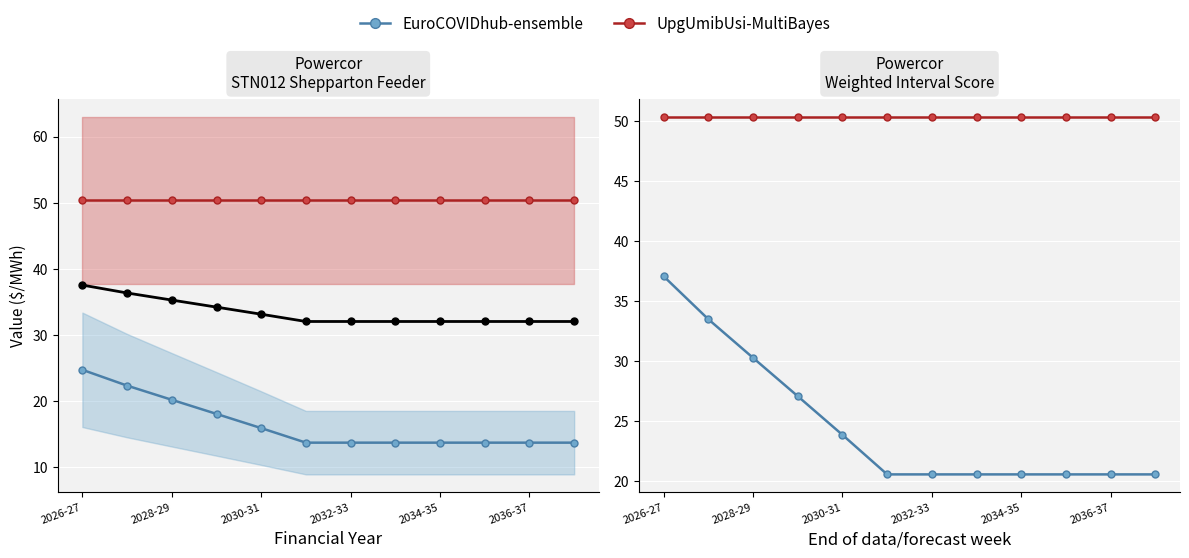

True or false: UpgUmibUsi-MultiBayes and CO2 Value ($/MWh) intersect in this chart.

False